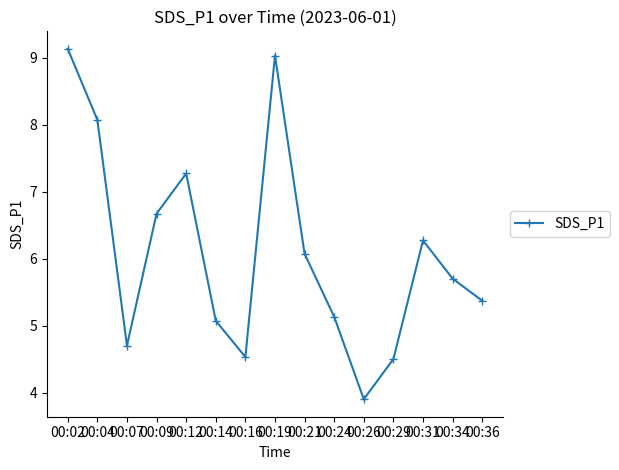

What is the average value?

6.1